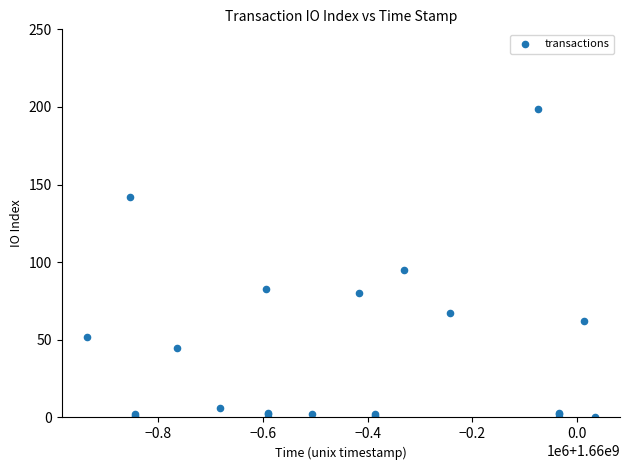

What Y value in the scatter plot is closest to 99?

95